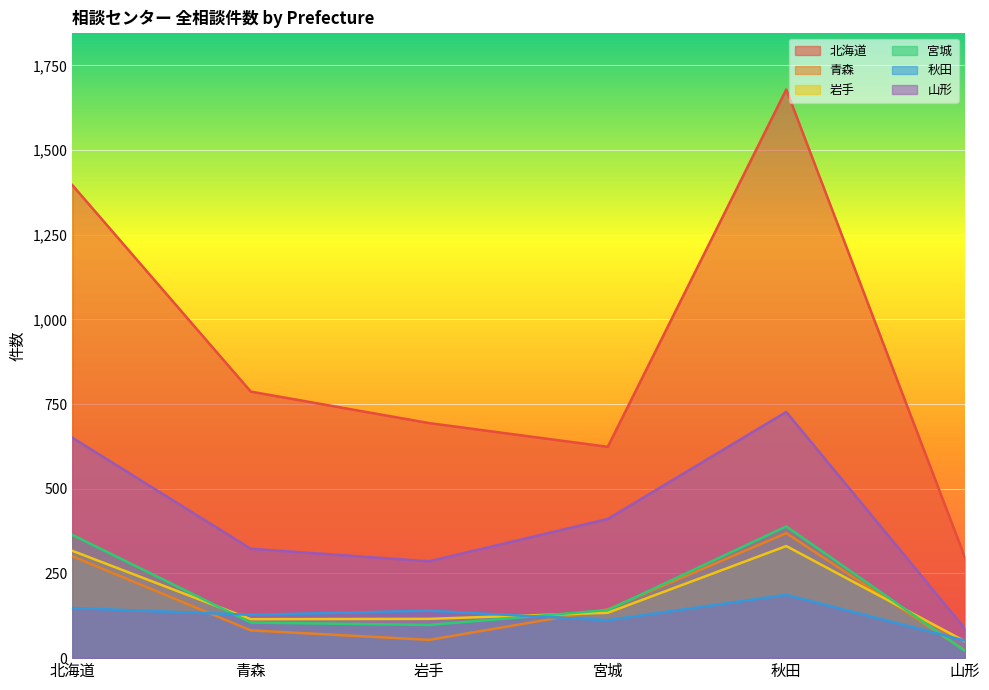

What are all the series names shown in the legend?

北海道, 青森, 岩手, 宮城, 秋田, 山形